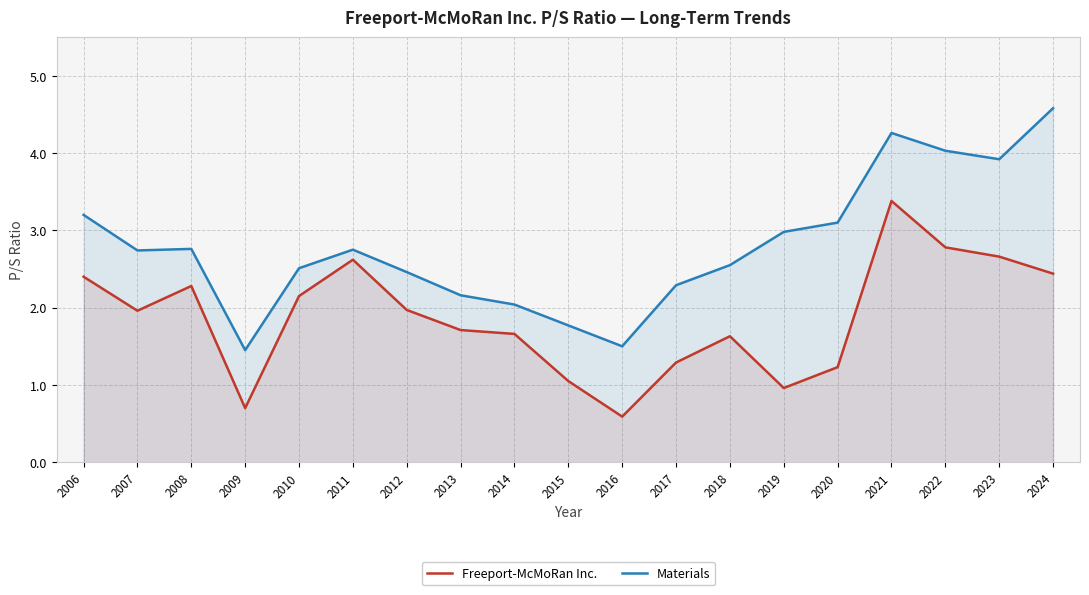

What is the sum of the Materials values at 2013 and 2011?

4.9